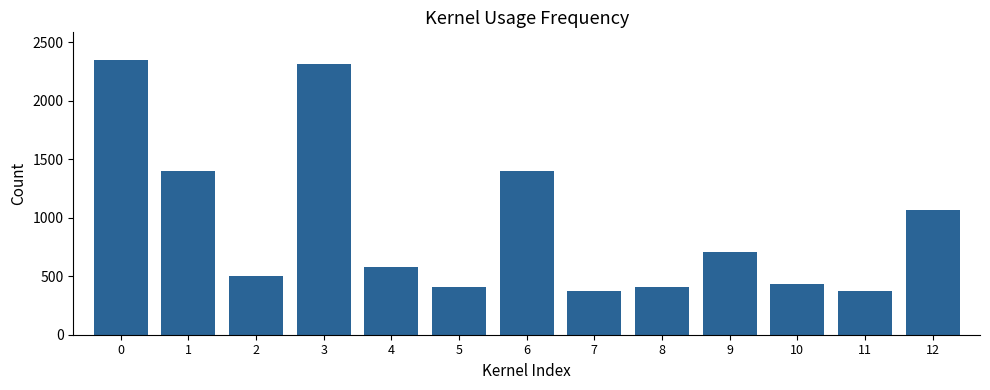

What is the greatest value displayed?

2351